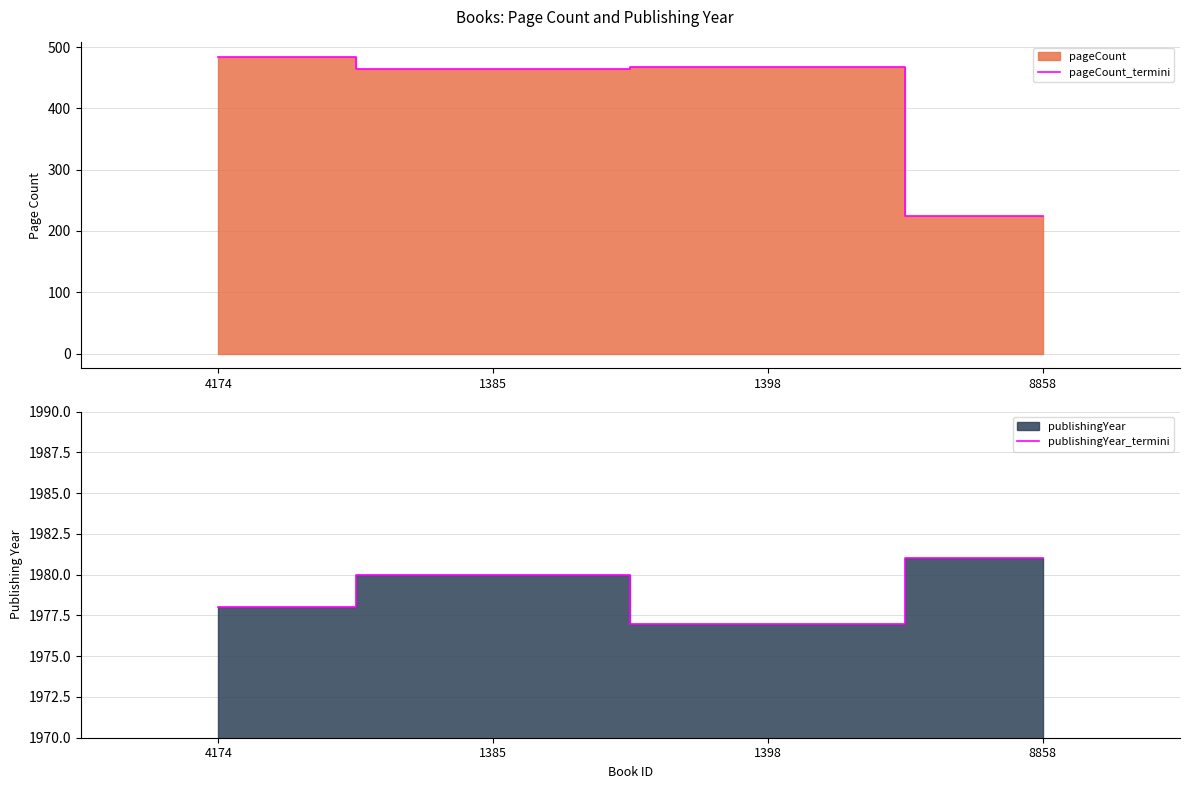

Which category has the highest value in the pageCount_termini series?

4174